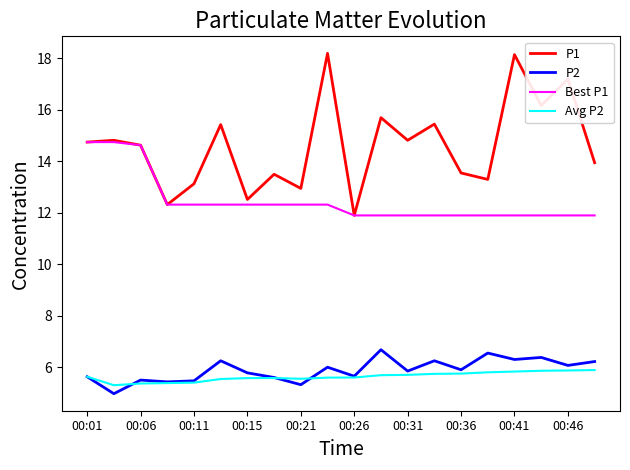

True or false: Best P1 and Avg P2 cross at least once.

False